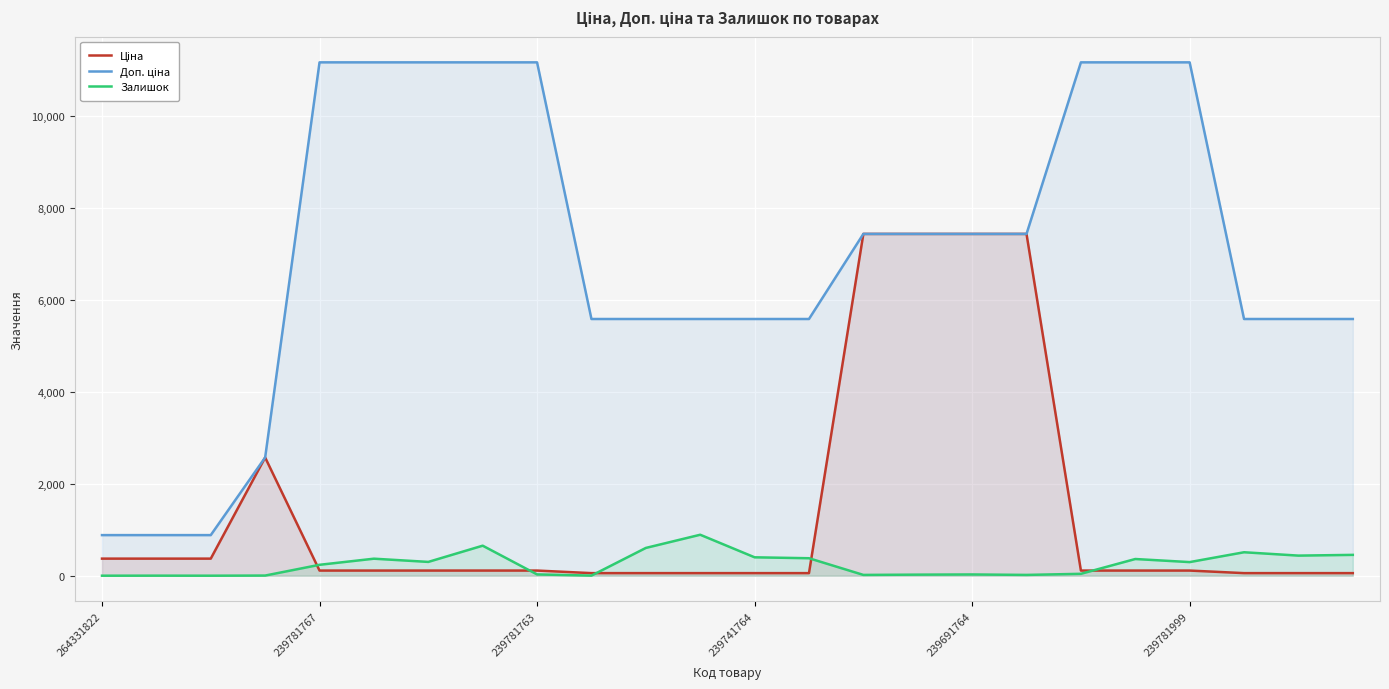

After their last crossing, which series has the higher values: Залишок or Ціна?

Залишок